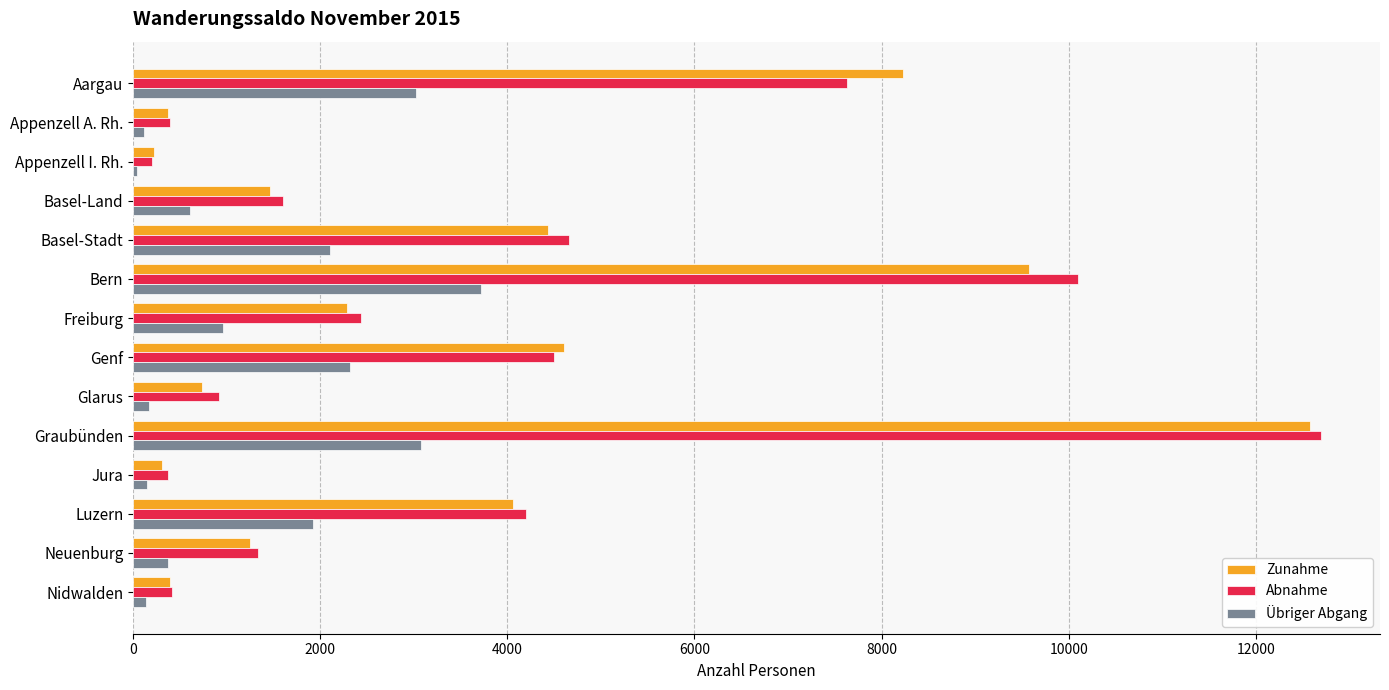

What are all the series names shown in the legend?

Zunahme, Abnahme, Übriger Abgang